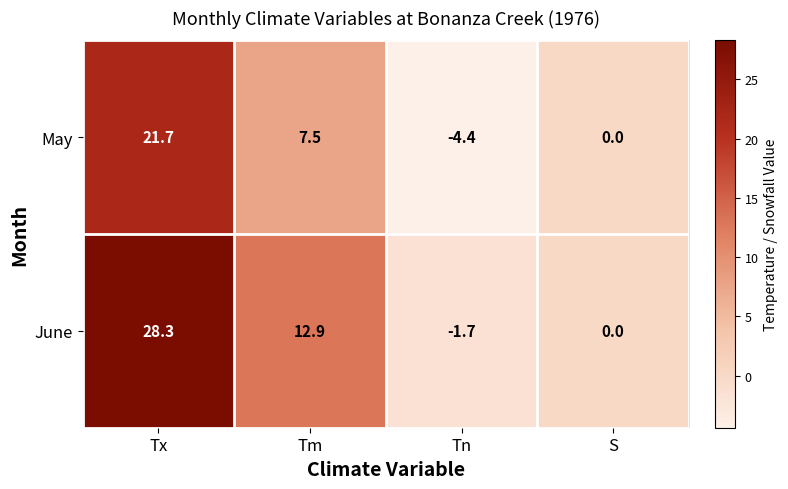

Rank the series at Tx from lowest to highest value.

May, June